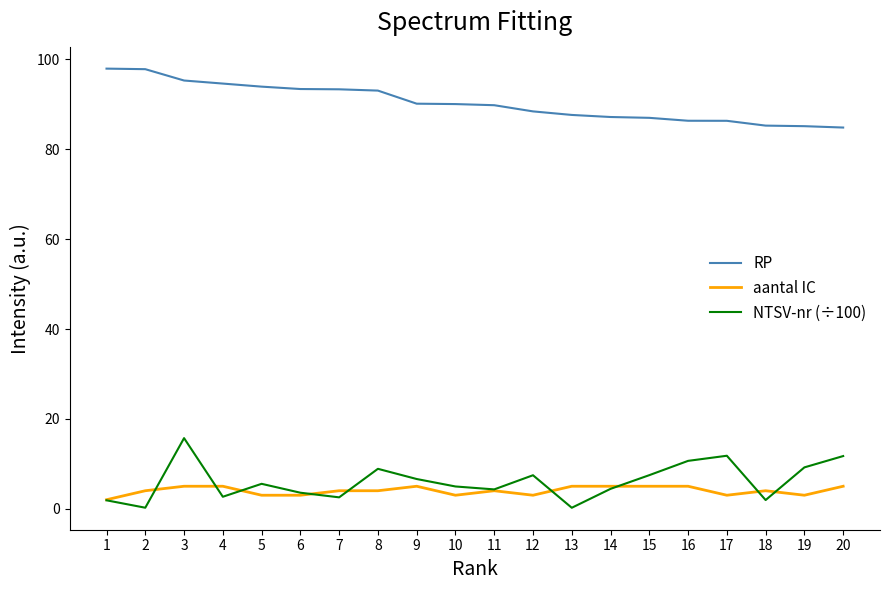

Where is the first local minimum for NTSV-nr (÷100)?

2